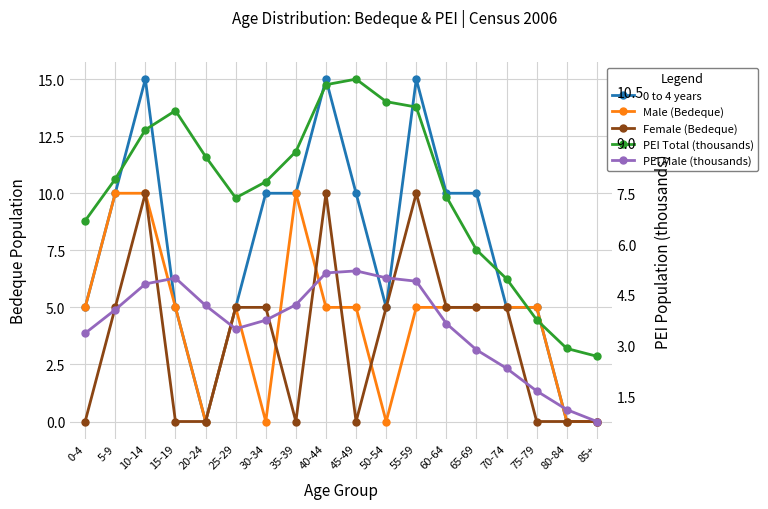

Count the number of data series in this chart.

5